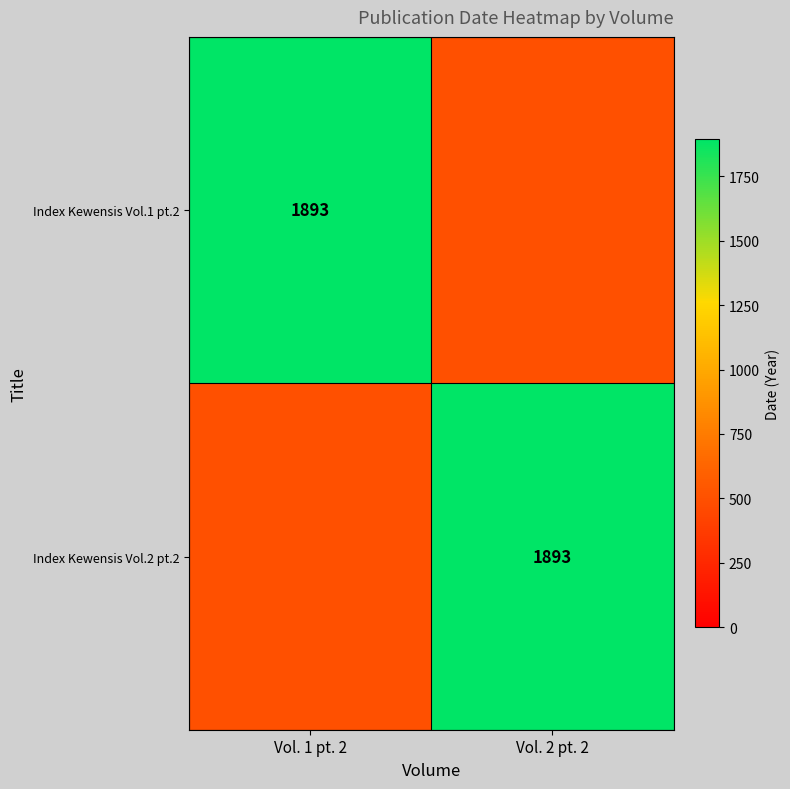

Is it true that Index Kewensis Vol.2 pt.2 equals 399 at Vol. 2 pt. 2?

False